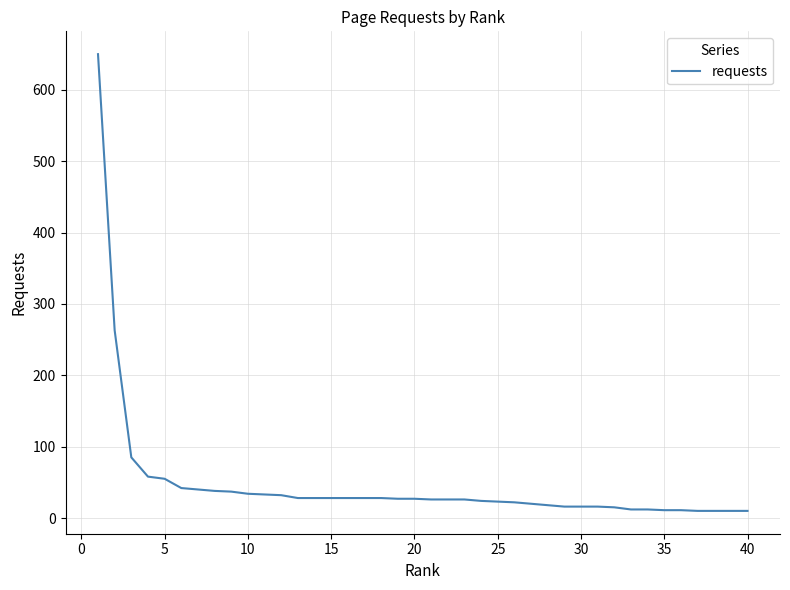

What is the difference between the maximum and minimum values?

640